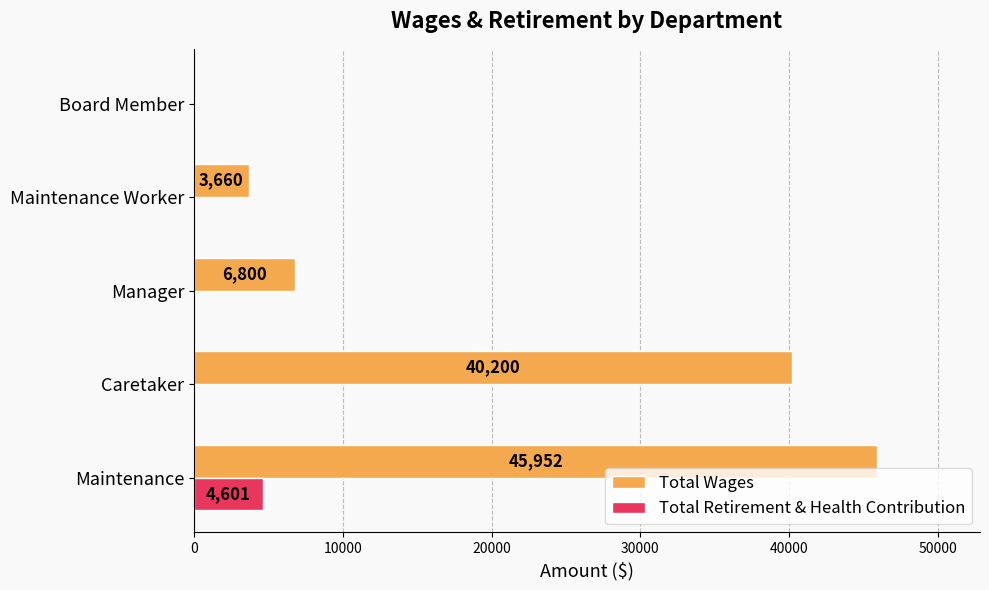

What is the approximate value of Total Wages at Caretaker?

40200